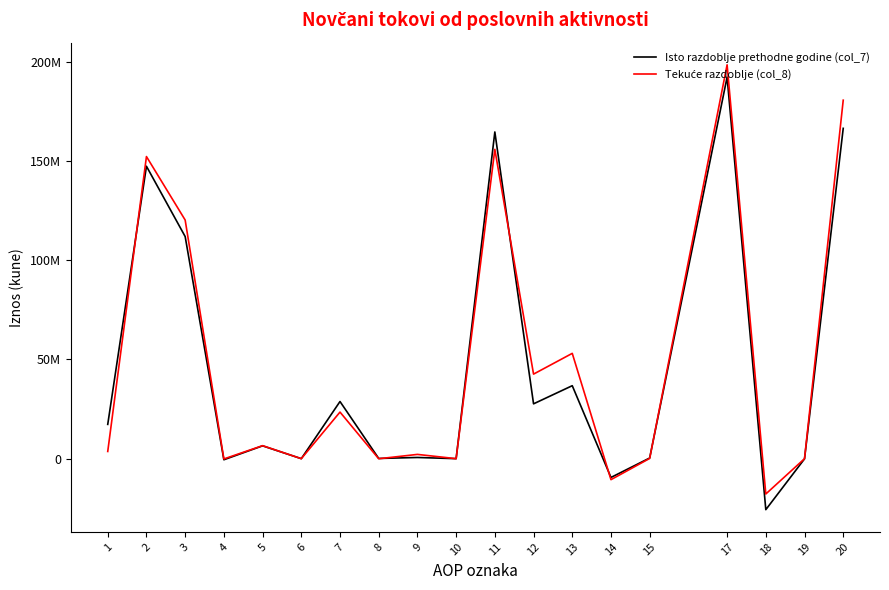

Is this an area chart (filled region under the line)?

No